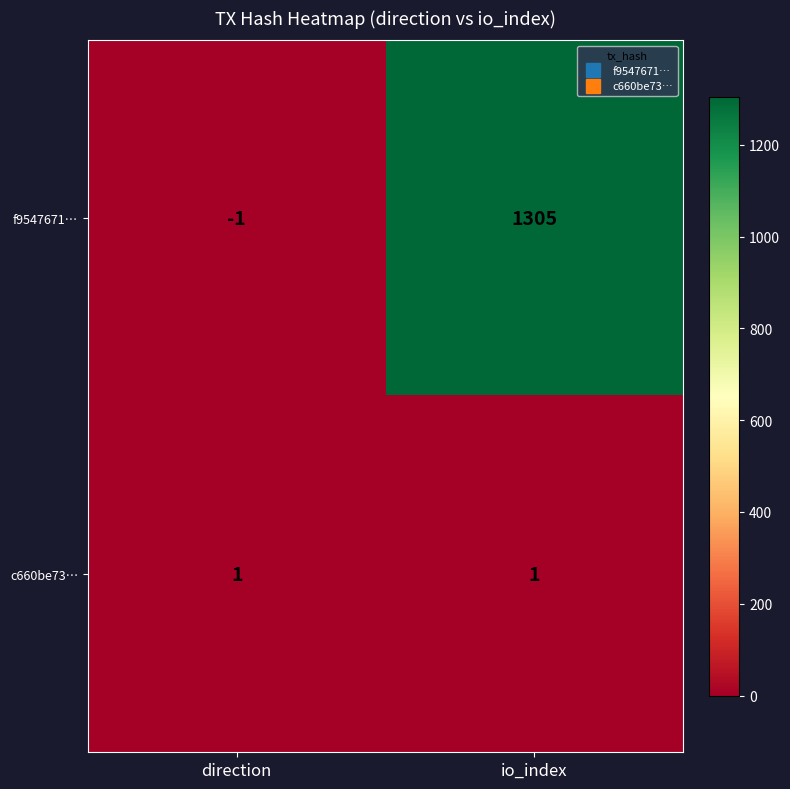

True or false: c660be73… has a value of 0 at io_index.

False